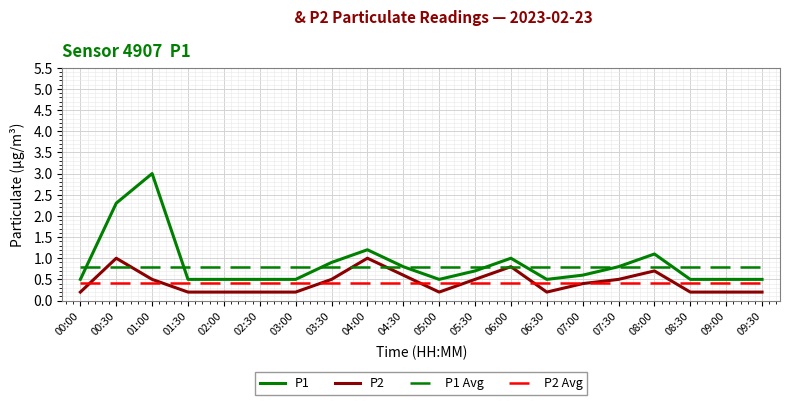

List the series in order of their peak value, highest first.

P1, P2, P1 Avg, P2 Avg